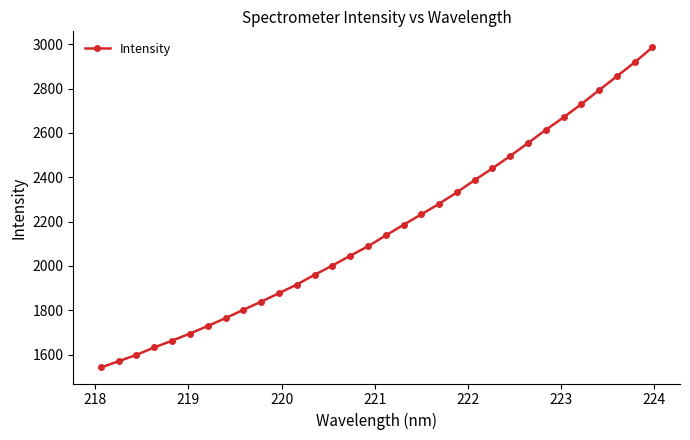

What is the value of the 23rd point from the left?

2440.0